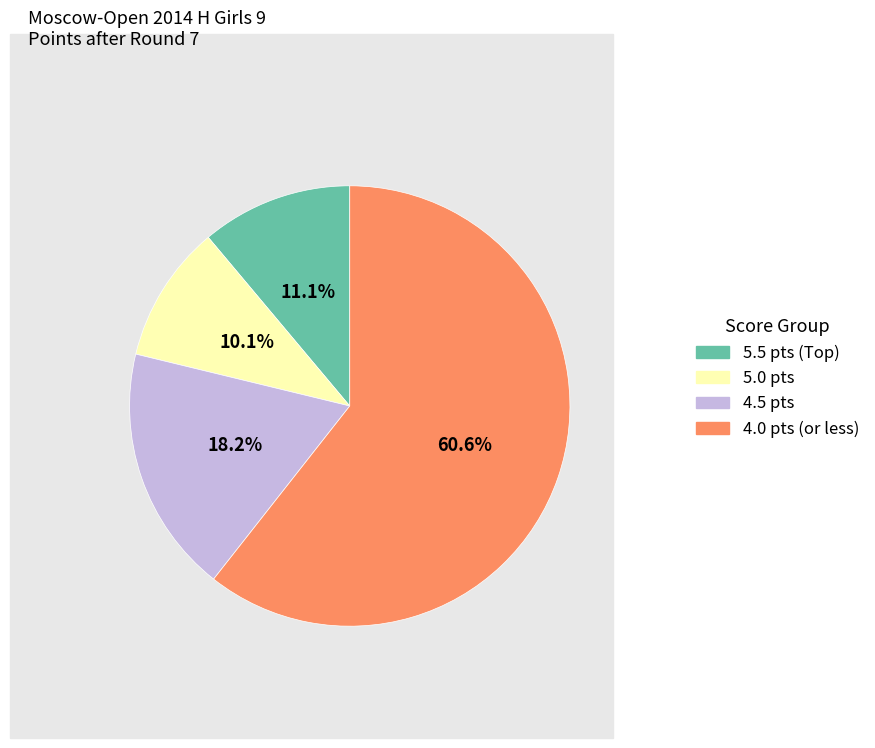

Which slice is the smallest?

5.0 pts